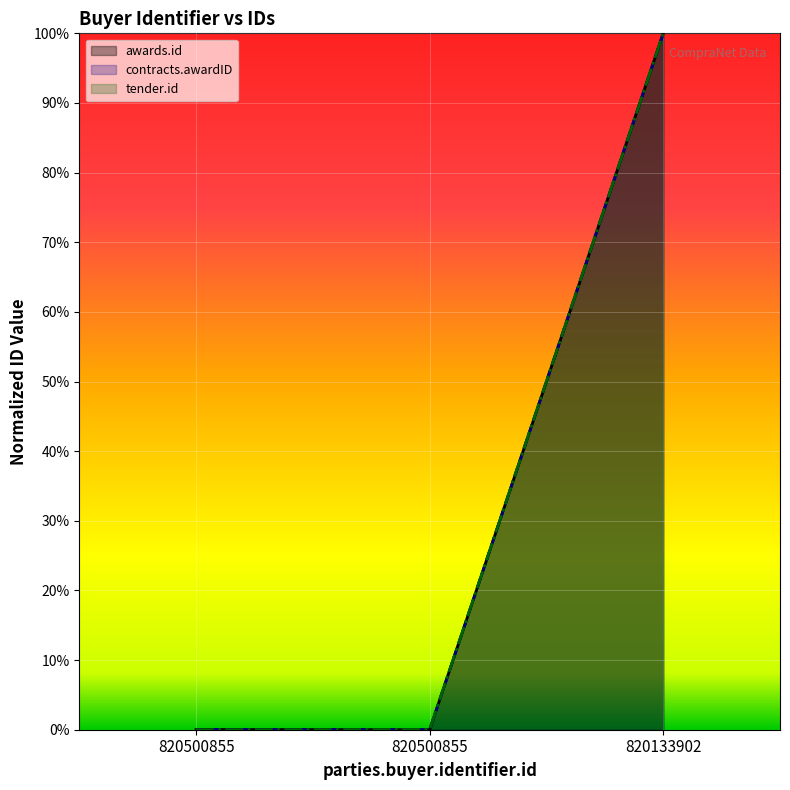

Is the value of awards.id at 820133902 greater than the value of contracts.awardID at 820500855?

Yes